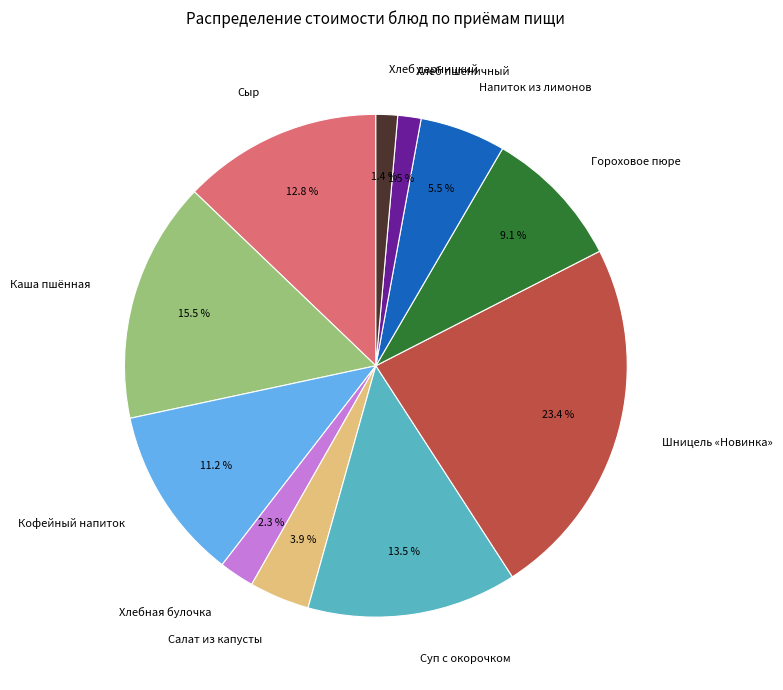

What is the ratio of the value at Хлеб пшеничный to the value at Салат из капусты?

0.4